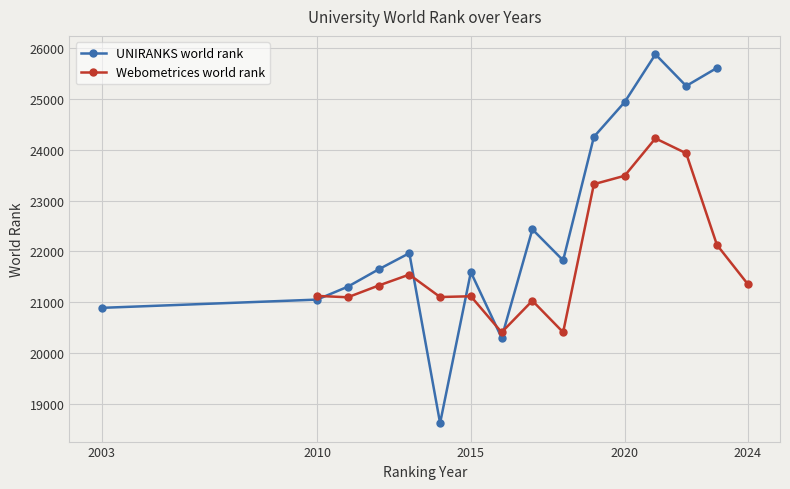

Between 6 and 2003, which is larger?

6